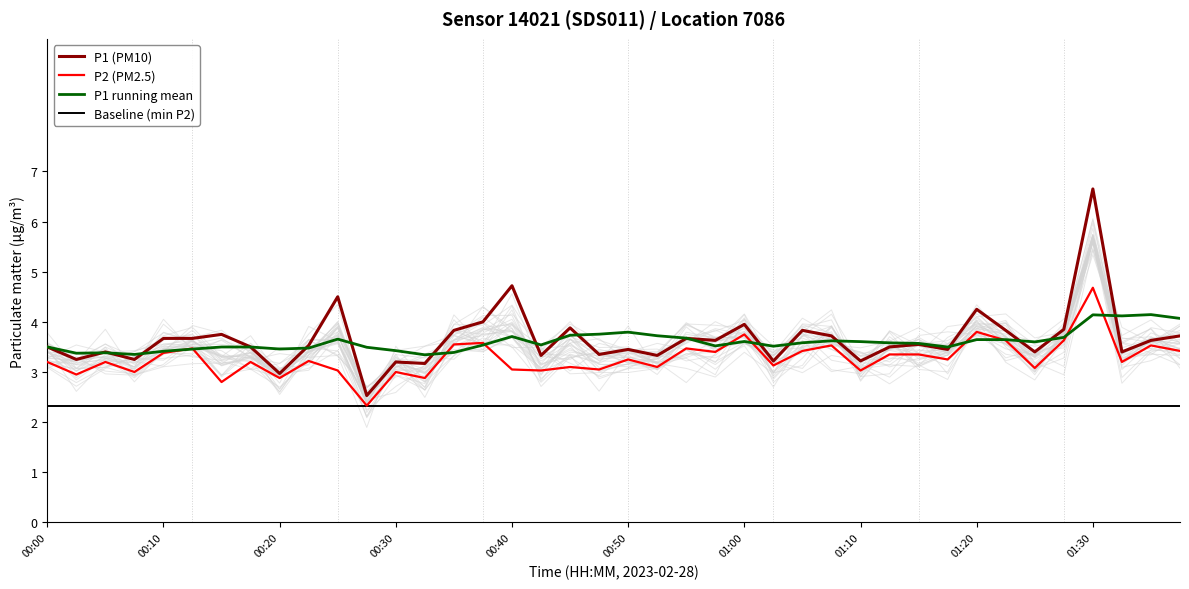

The value of P1 running mean at 00:00 is 3.5. True or false?

True